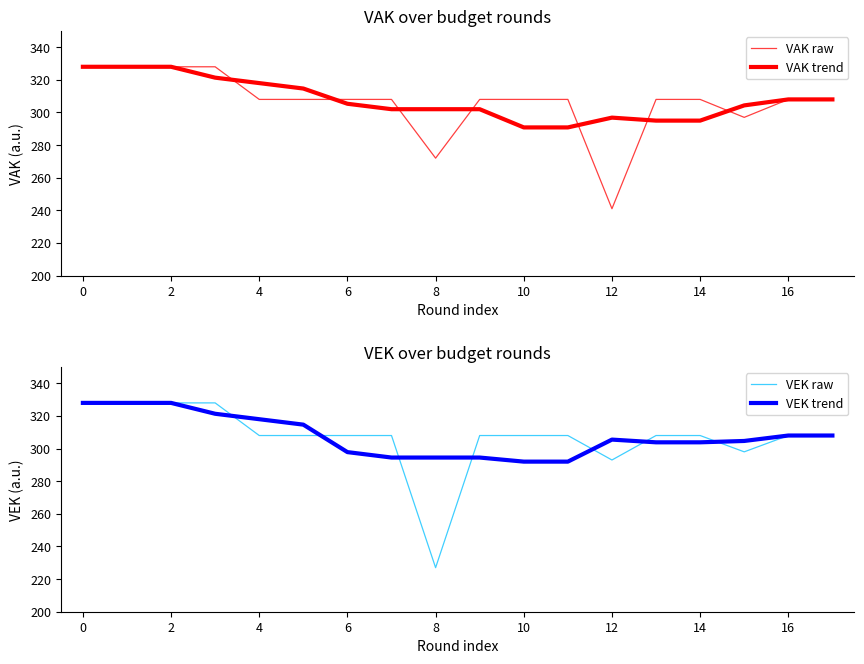

Is it true that VEK trend equals 303.8 at 14?

True